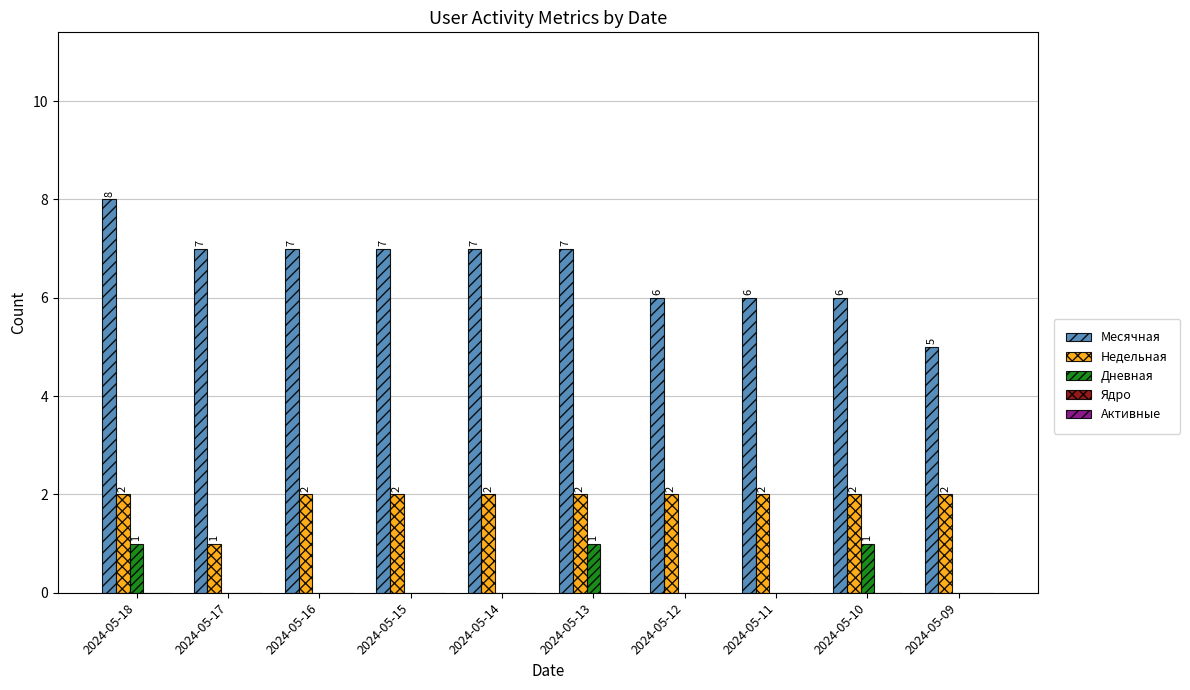

True or false: Недельная has a value of 2 at 2024-05-18.

True